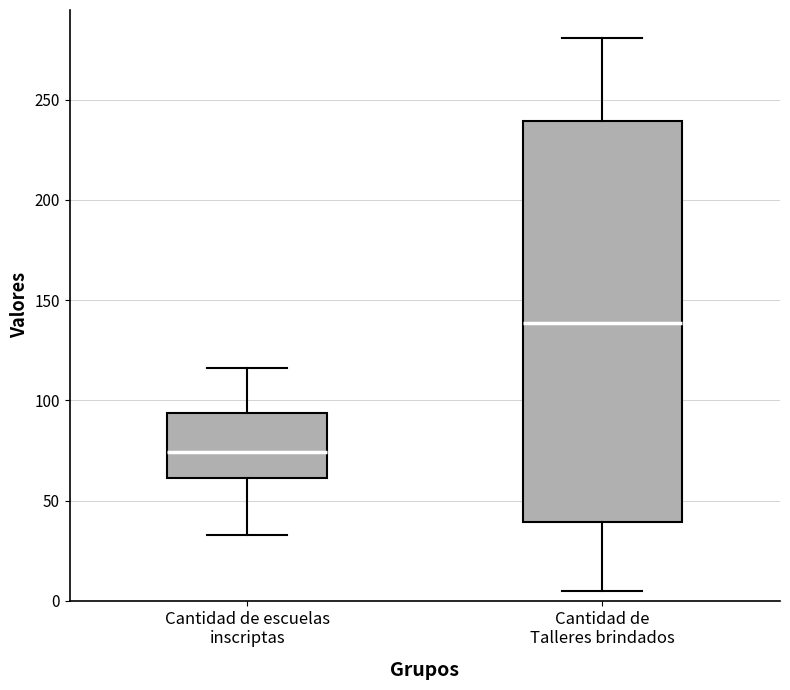

Which box is the tallest, from its lower edge to its upper edge?

Cantidad de Talleres brindados